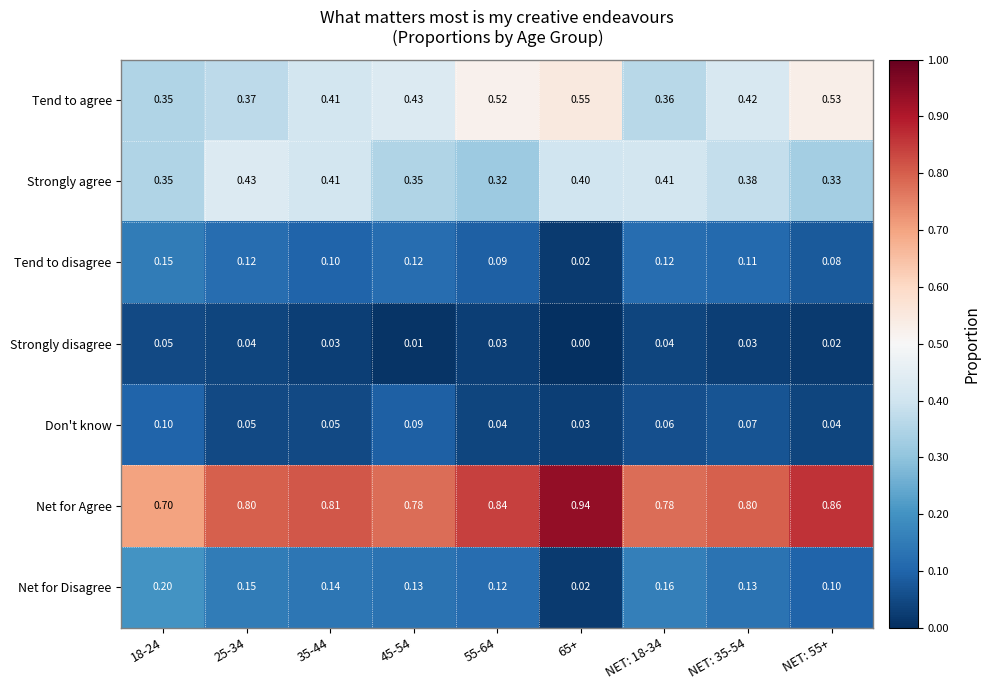

Rank the series at NET: 35-54 from lowest to highest value.

Strongly disagree, Don't know, Tend to disagree, Net for Disagree, Strongly agree, Tend to agree, Net for Agree